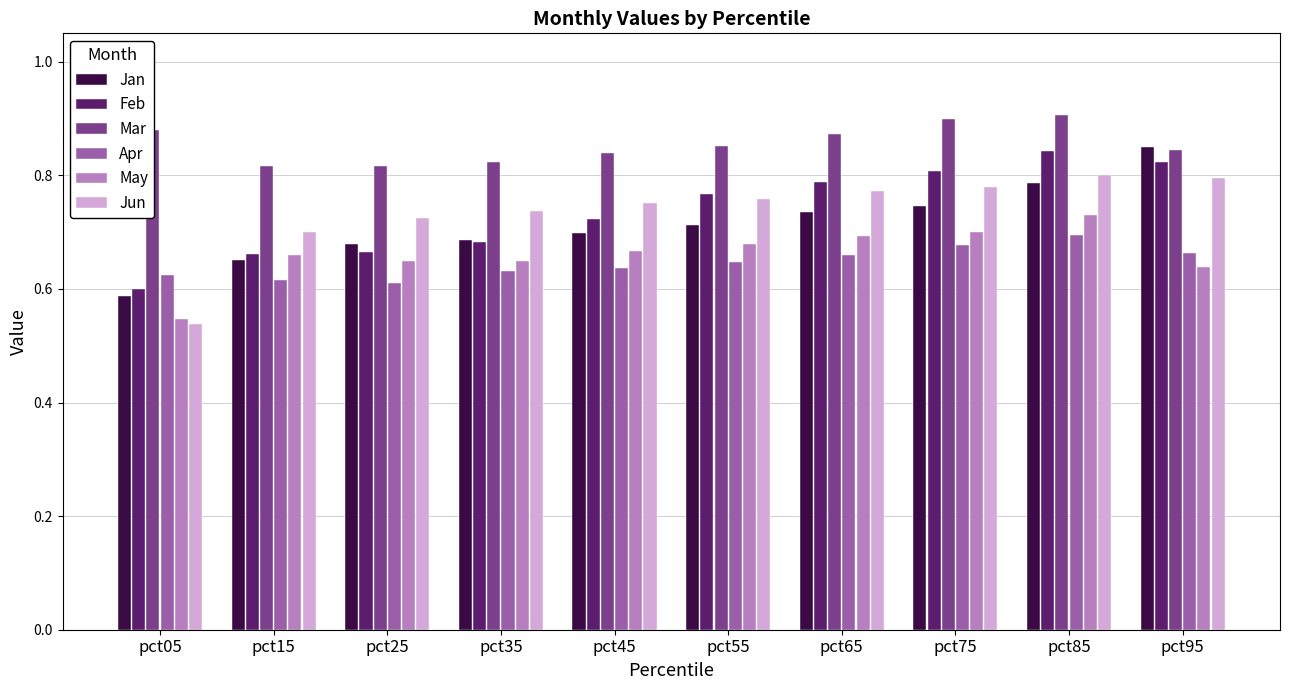

Does the chart contain any negative values?

No